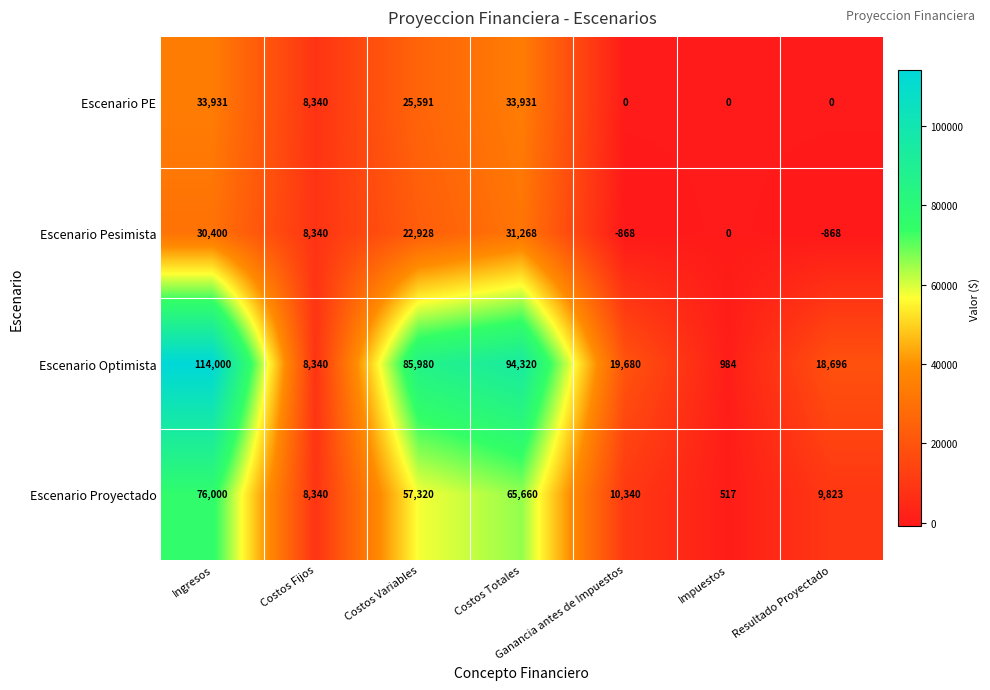

At how many categories does at least one series exceed 60707?

3